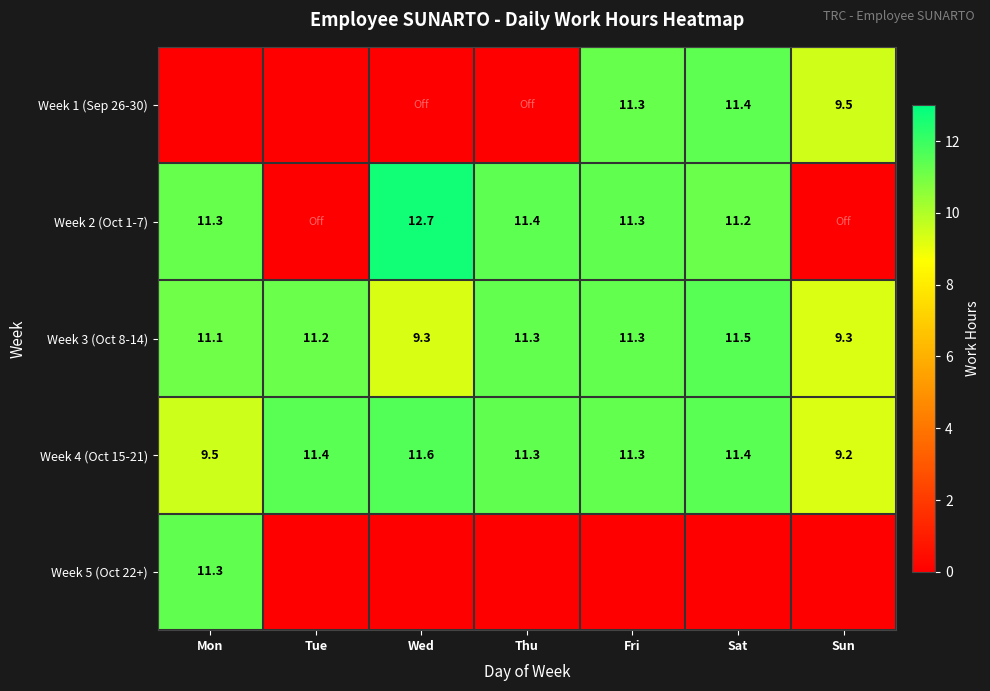

Where does the Week 3 (Oct 8-14) series first go above 11?

Mon